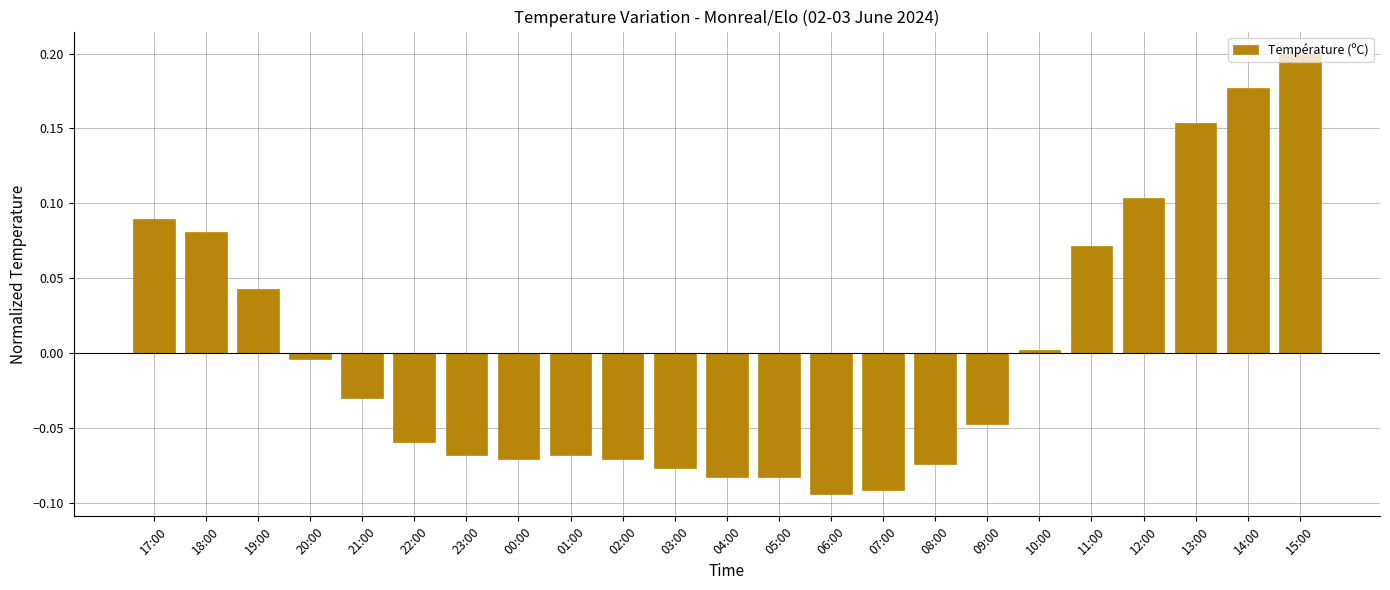

Count the number of values greater than 0.

9